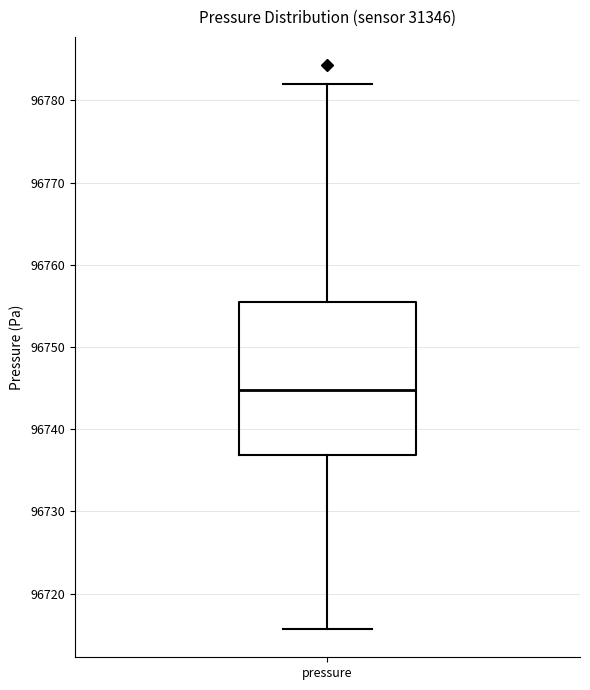

Transcribe this box plot: give where the median line is, the range the box spans, and where the two whiskers end, as read against the y-axis. The values are not printed on the chart, so give them approximately, as read against the axis.

median 96745, box 96737 to 96756, whiskers 96716 to 96782